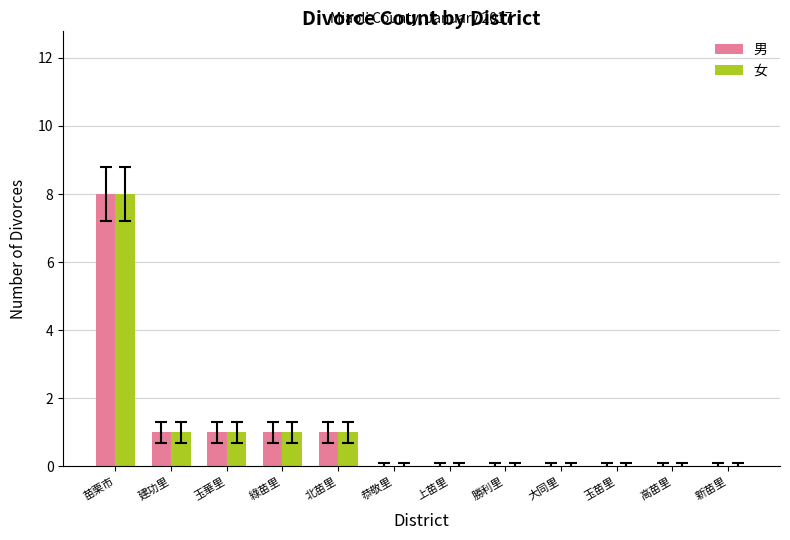

How many categories are shown in the chart?

12